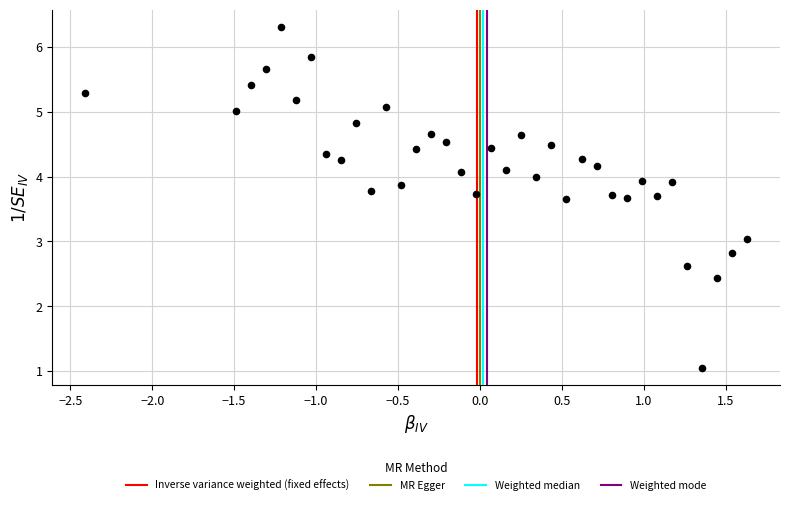

What is the range of X values (max minus min)?

4.0